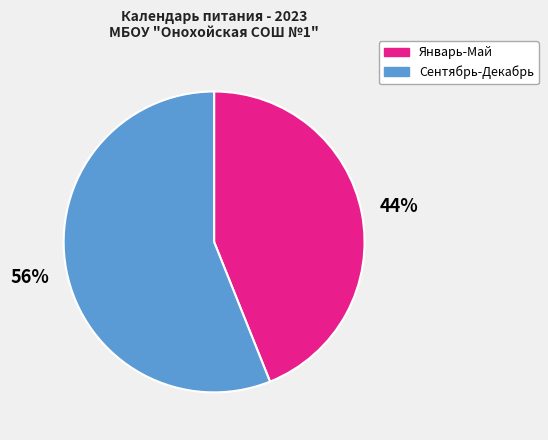

Does any single category account for the majority?

Yes